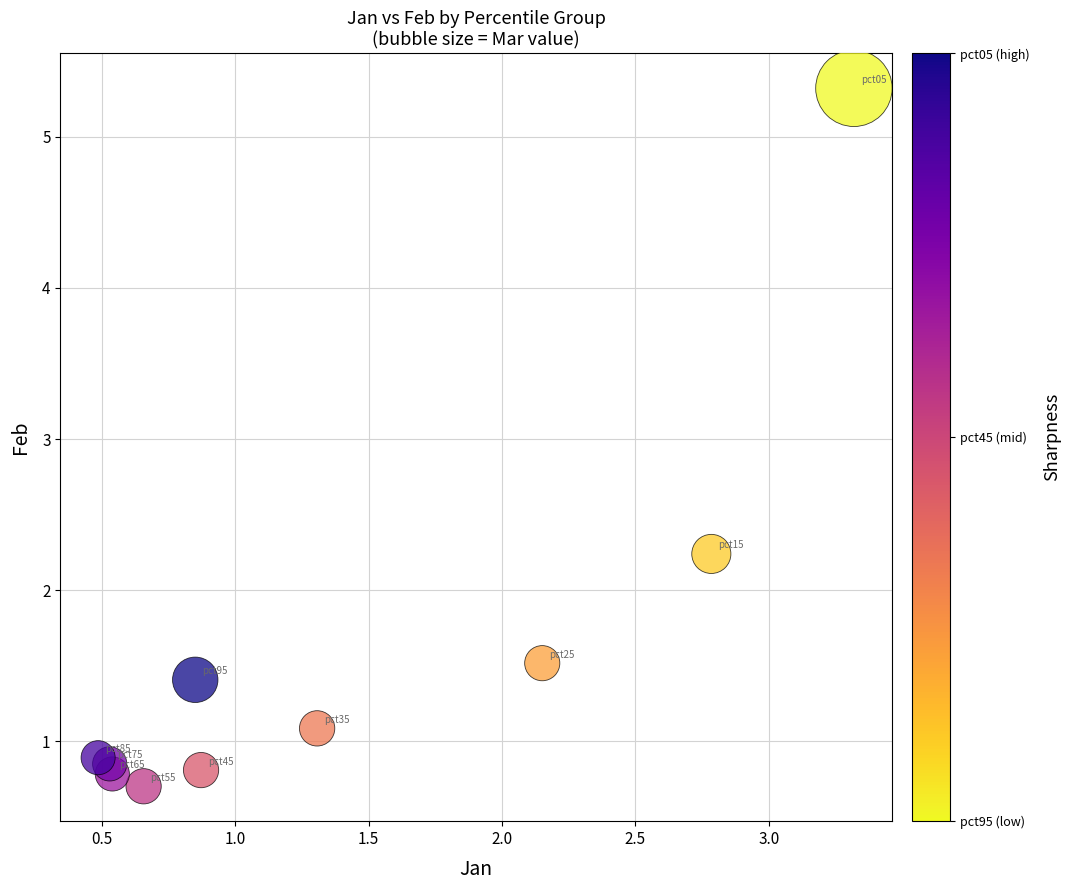

What Y value in the scatter plot is closest to 3?

2.2